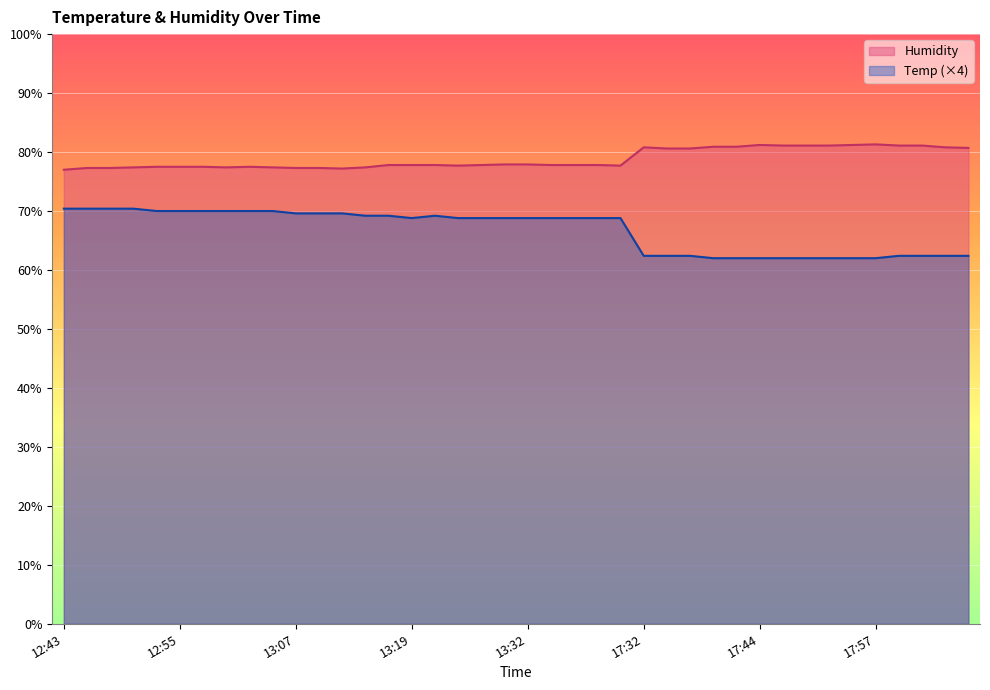

What is the value of the Humidity point at the 14th from the left?

77.4